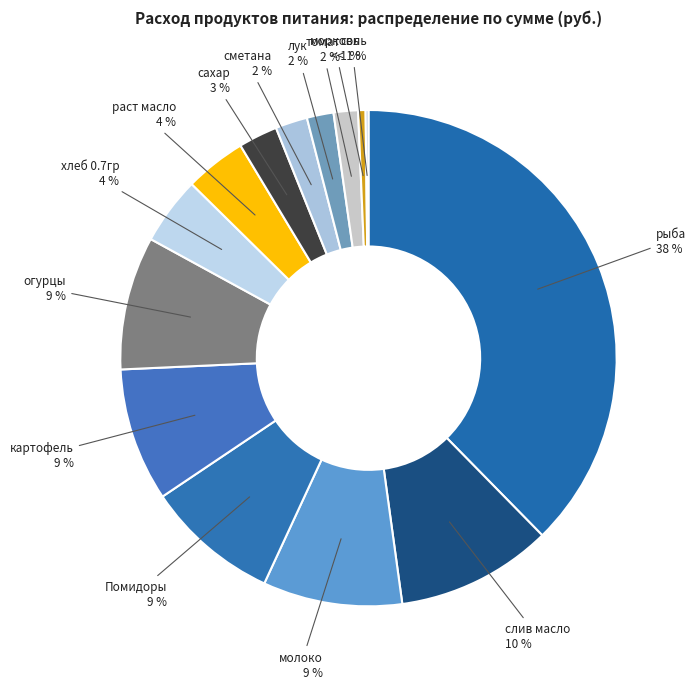

What percentage do томат and сметана together represent?

3.7%